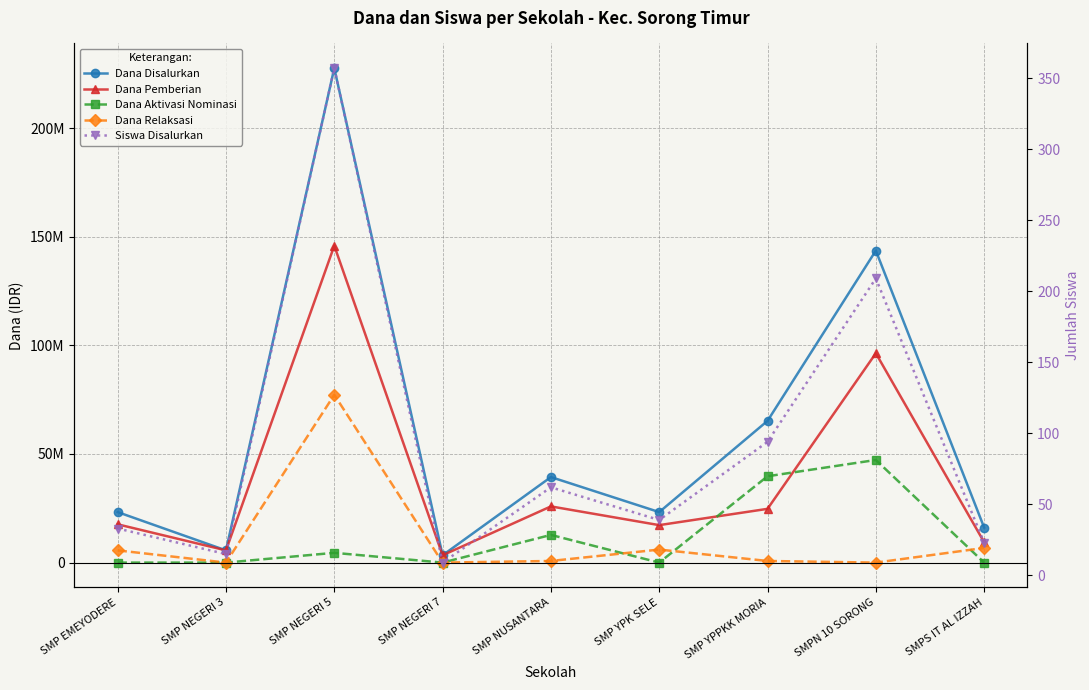

True or false: Dana Pemberian and Dana Relaksasi intersect in this chart.

False